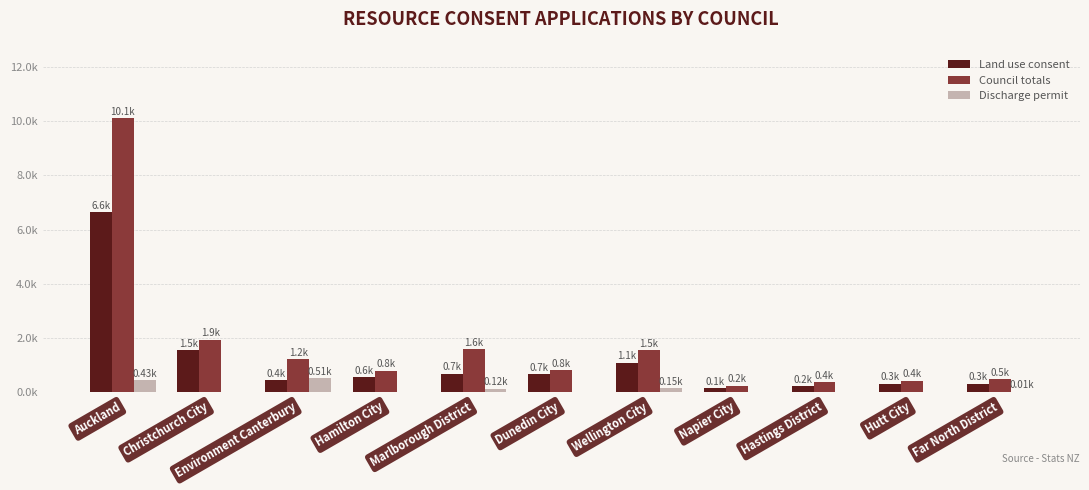

Which series has the widest spread of values?

Council totals